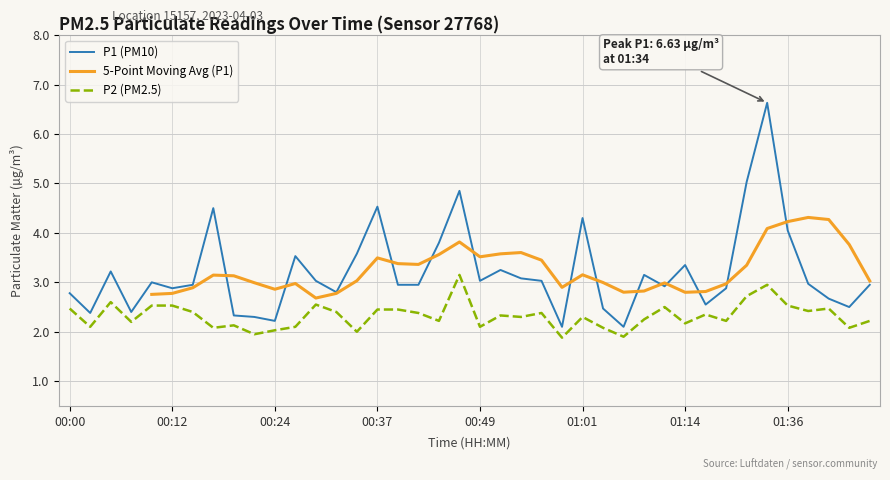

Which category has the lowest value across all series?

00:59